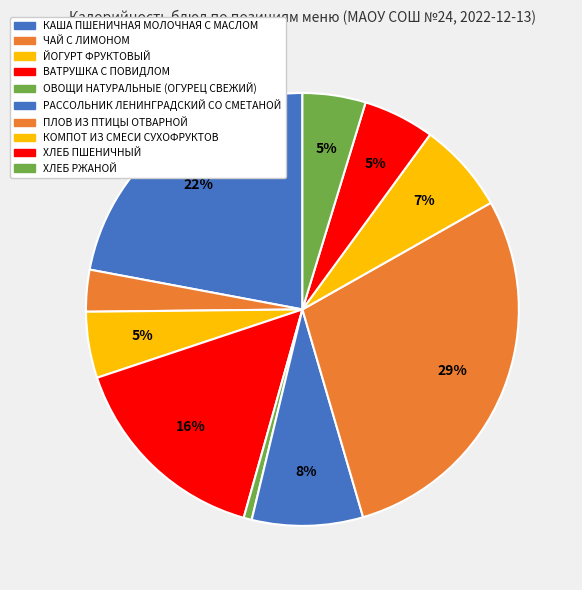

Count the number of slices in the pie.

10